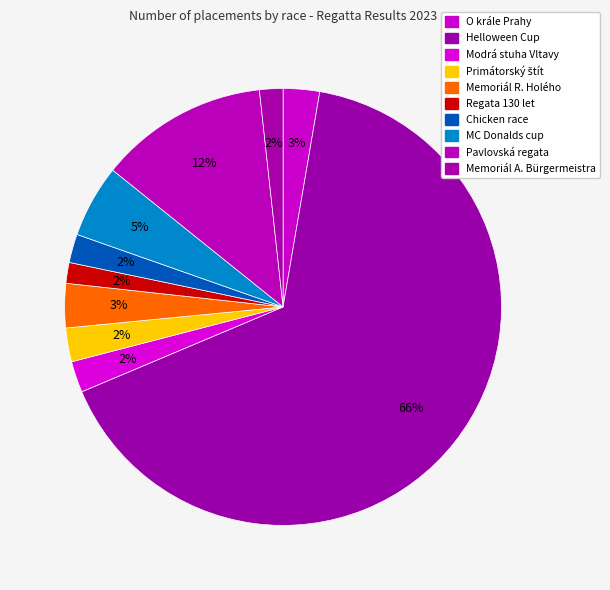

The Pavlovská regata slice represents 22% of the pie. True or false?

False